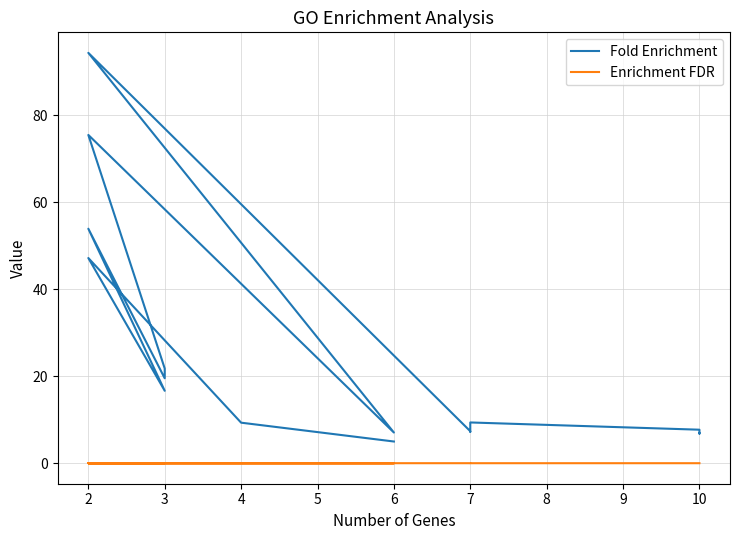

Reading right to left, transcribe all the data shown in this chart.

Fold Enrichment: 5.0	9.3	47.1	16.6	53.9	19.5	21.0	21.8	75.4	7.0	94.3	7.4	7.2	7.6	9.4	7.7	6.8	6.8	6.9
Enrichment FDR: 0.0	0.0	0.0	0.0	0.0	0.0	0.0	0.0	0.0	0.0	0.0	0.0	0.0	0.0	0.0	0.0	0.0	0.0	0.0